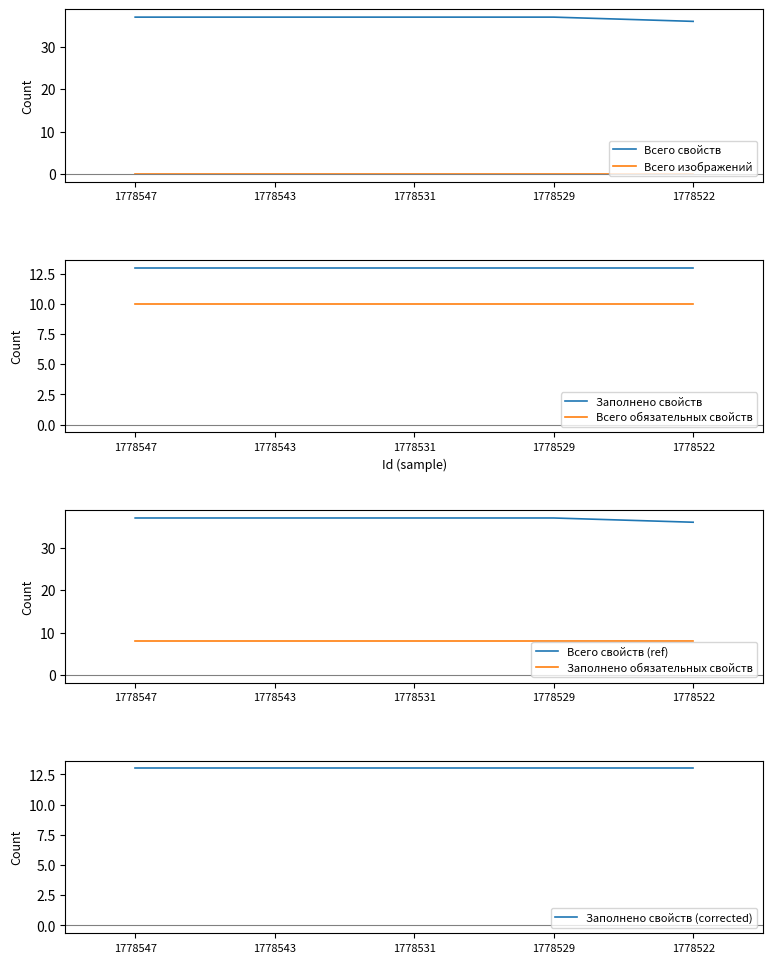

Does the chart display data point markers on the line(s)?

No